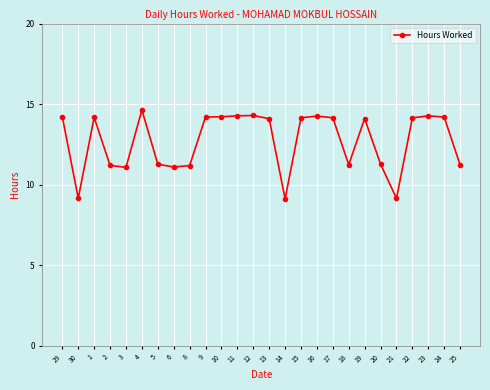

What is the label of the 16th point from the right?

10